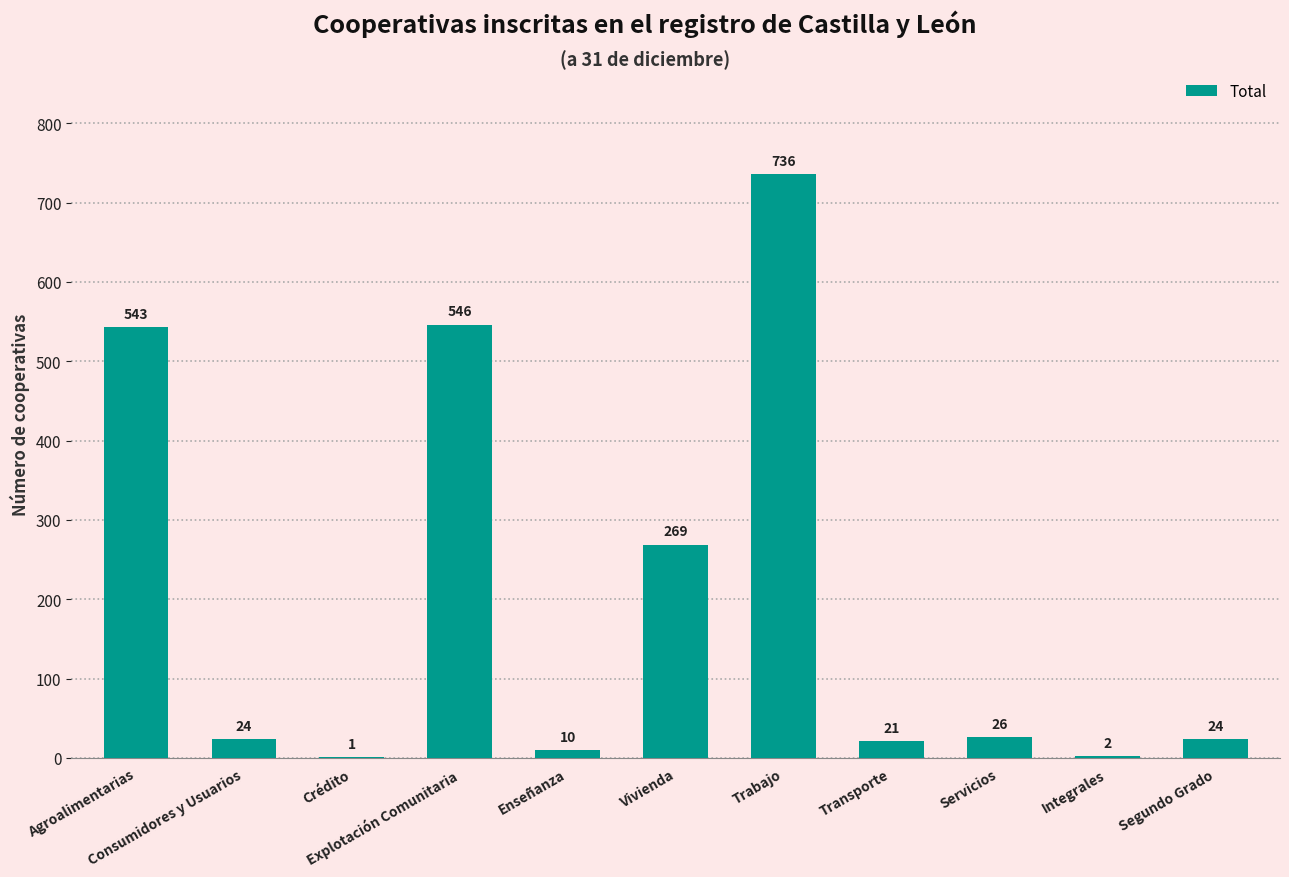

What is the sum of all values?

2202